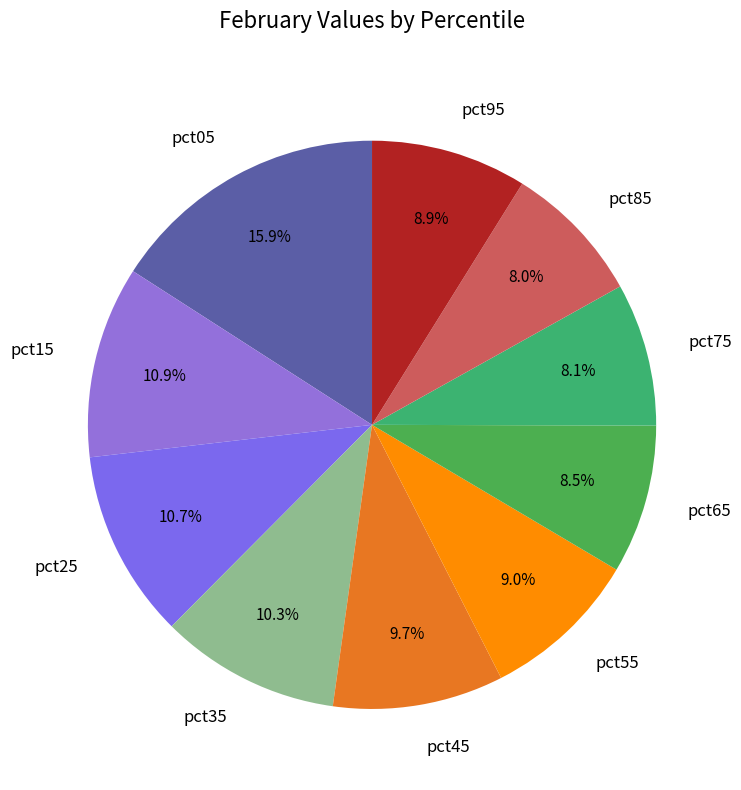

Approximately how many times larger is the value at pct15 compared to pct55?

1.2